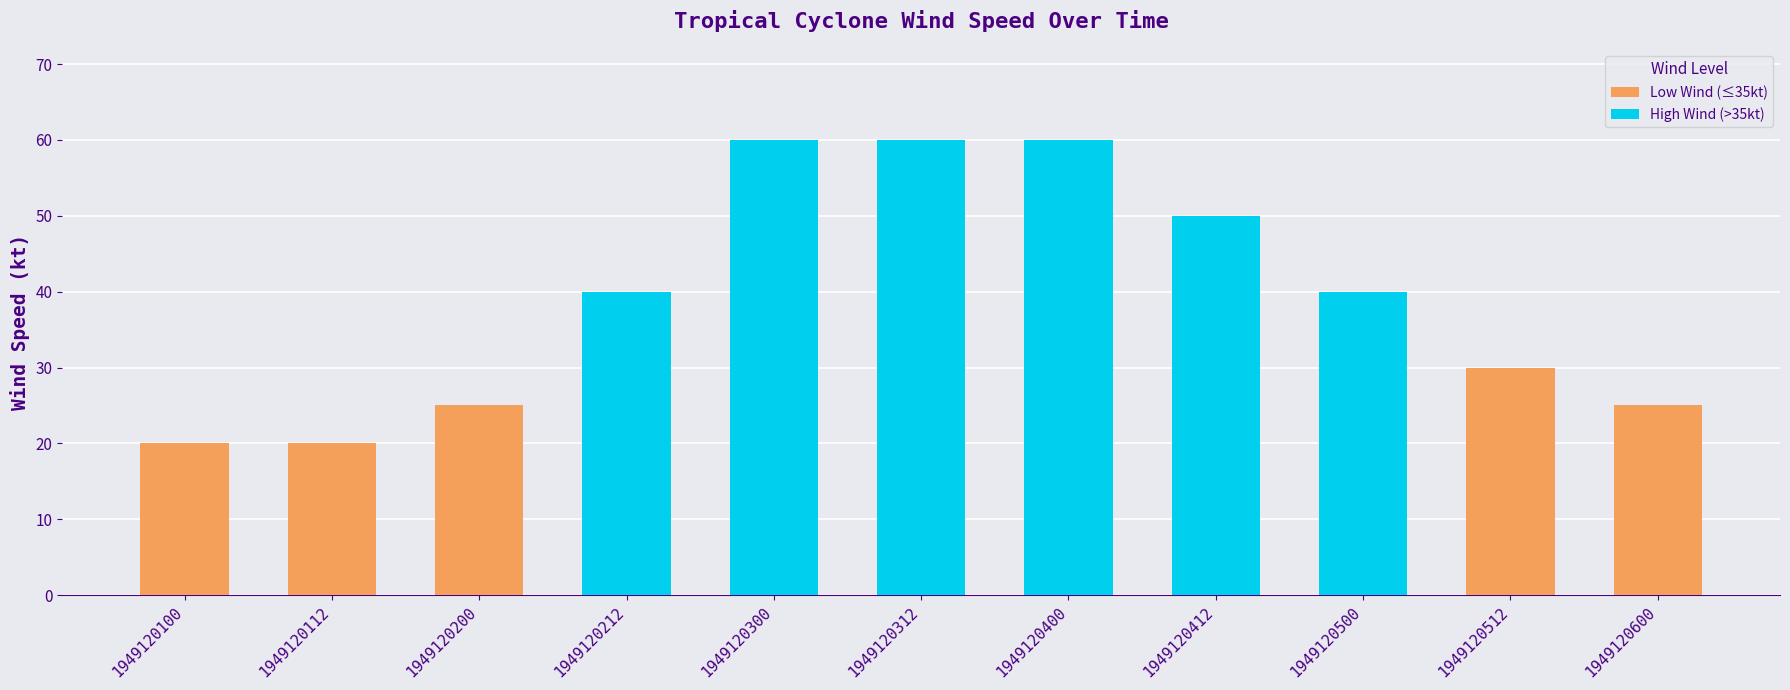

The value at 1949120118 is 35. True or false?

False